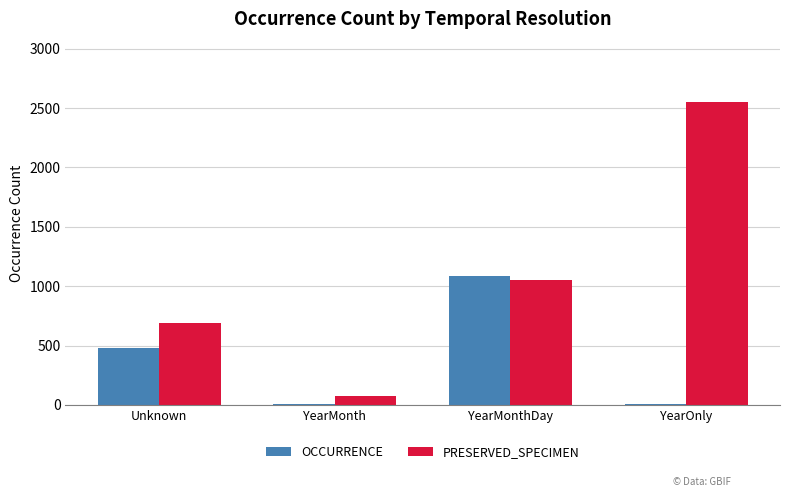

Which category has the highest value in the PRESERVED_SPECIMEN series?

YearOnly